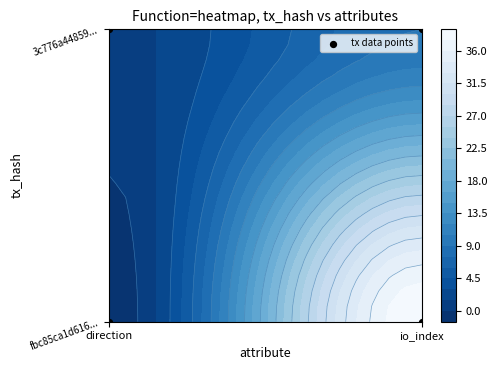

How many values are above zero?

2